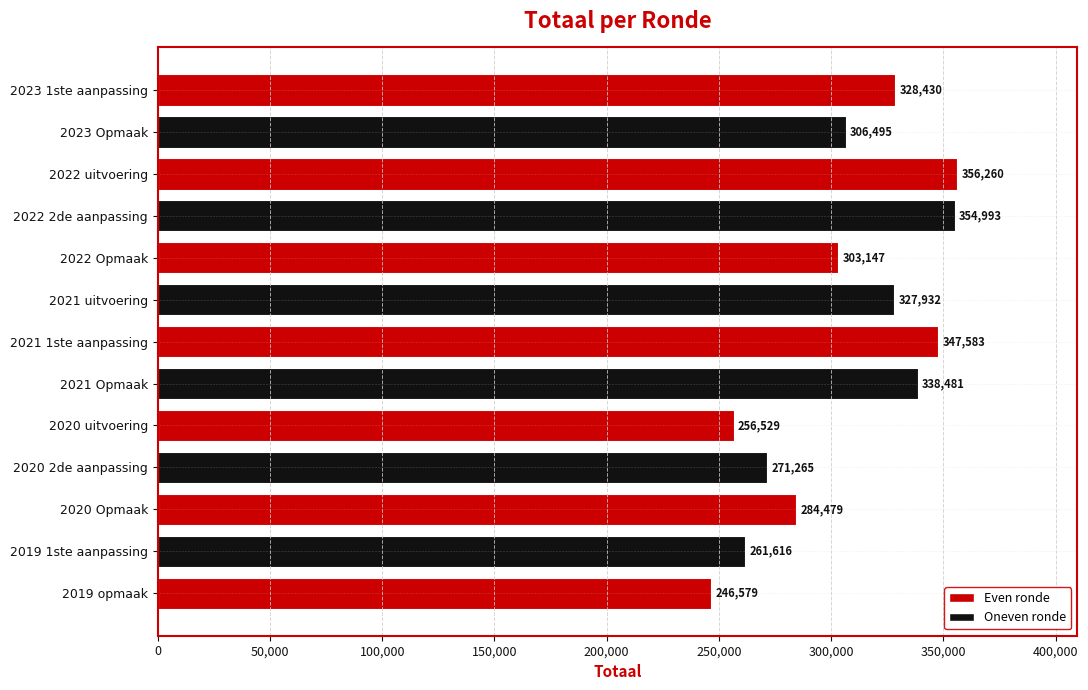

How many data points are less than 306495?

6